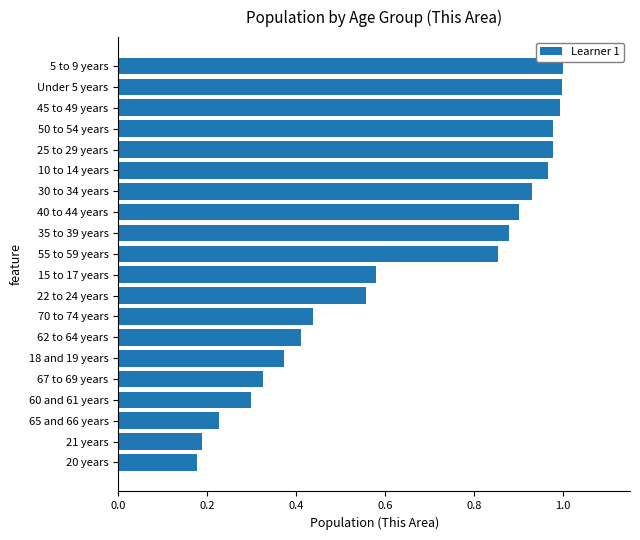

Which has a higher value, 5 to 9 years or 25 to 29 years?

5 to 9 years